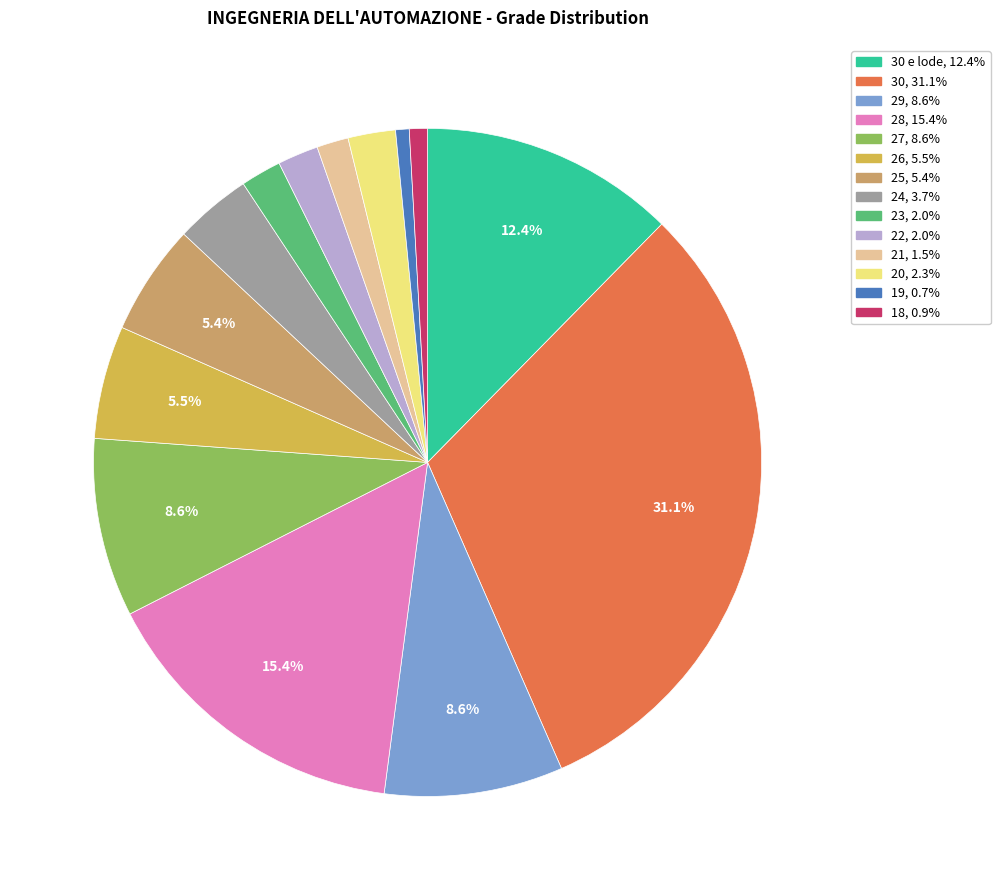

Count the number of slices in the pie.

14